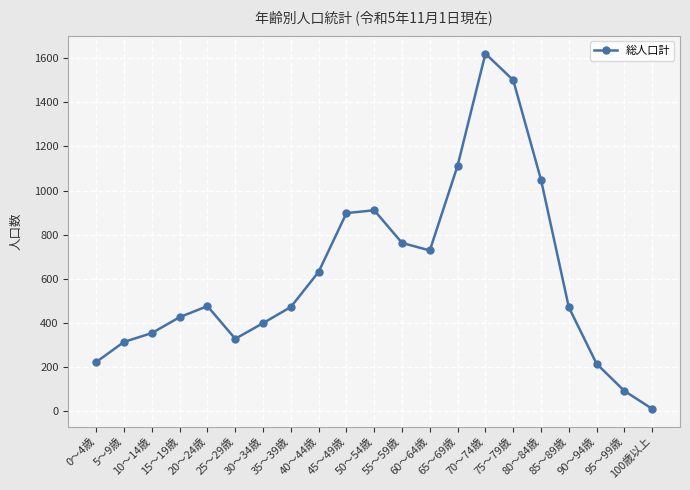

What is the sum of the values at 45～49歳 and 35～39歳?

1371